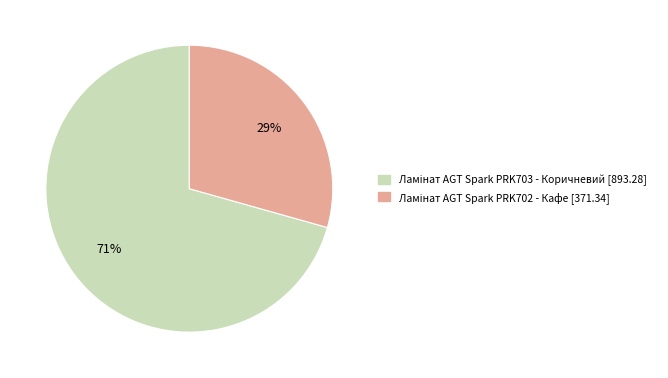

To the nearest percent, what is the average slice percentage?

50%